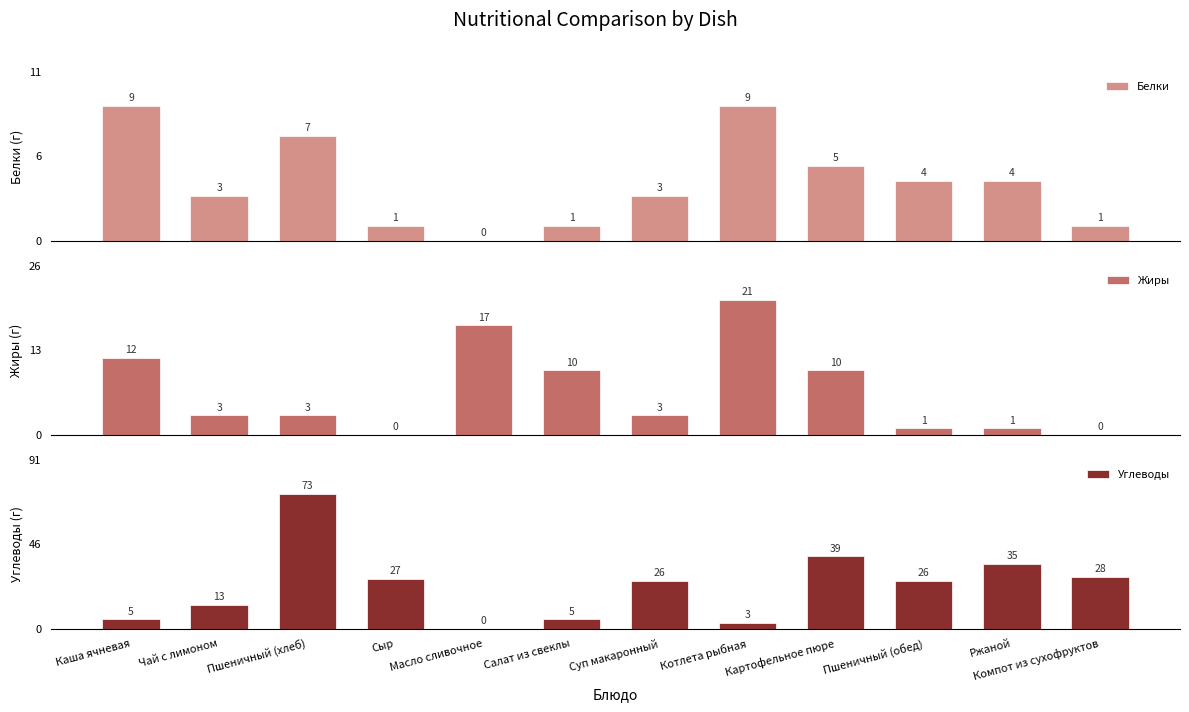

The value of Углеводы at Пшеничный (обед) is 47. True or false?

False